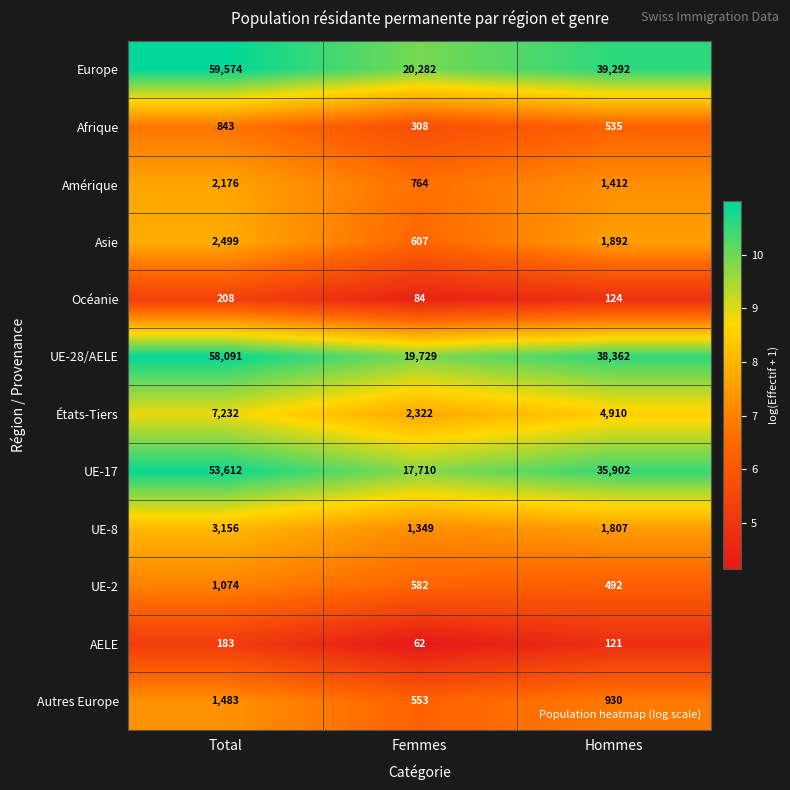

Which label corresponds to the largest value in the chart?

Total